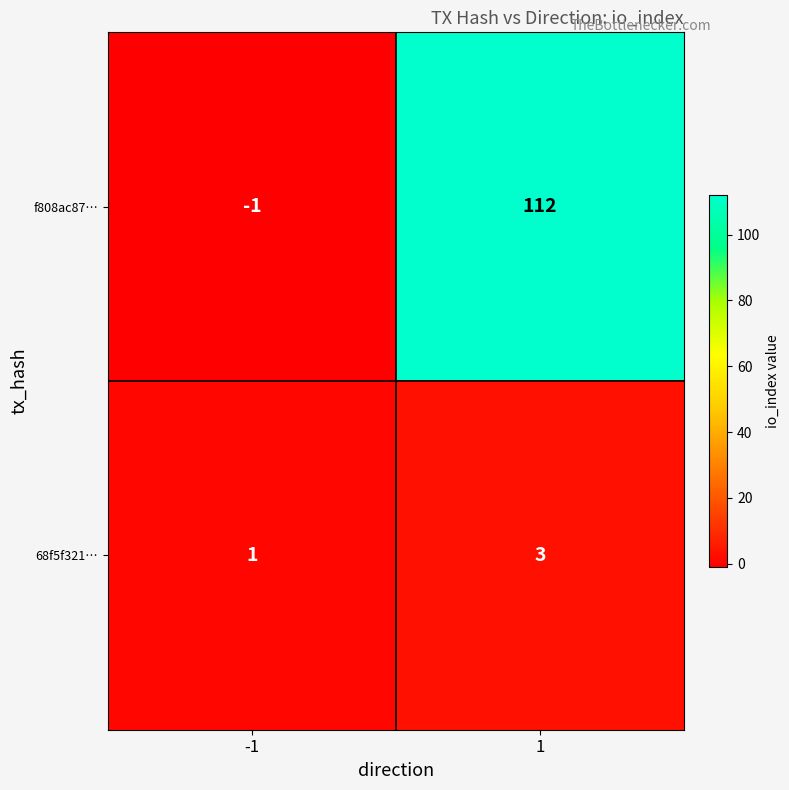

At which category is the sum across all series the highest?

1